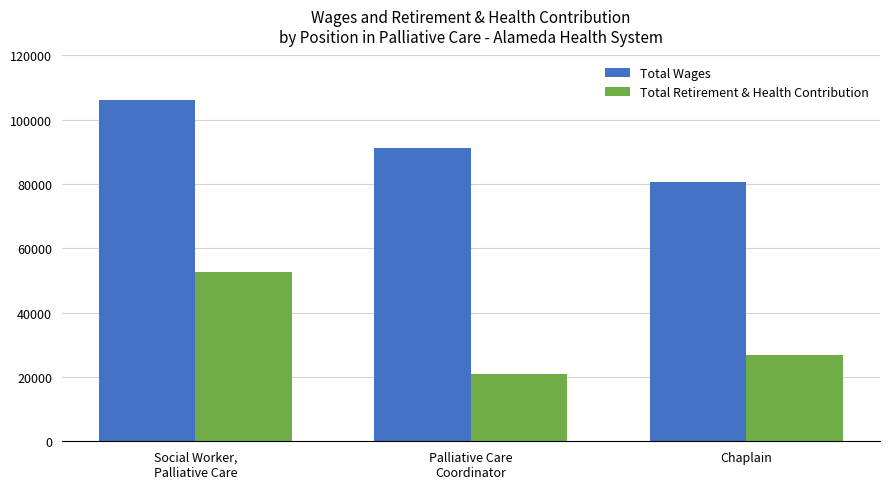

At which label does Total Wages first exceed 91313?

Social Worker,
Palliative Care